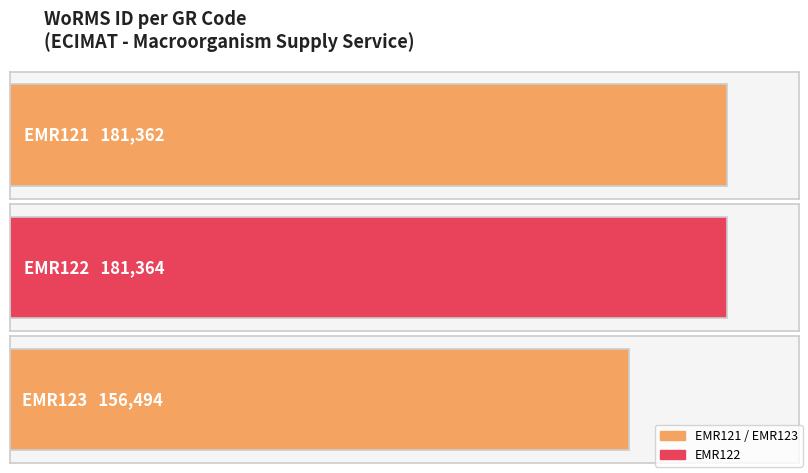

Rank the categories by value from lowest to highest.

EMR123, EMR121, EMR122